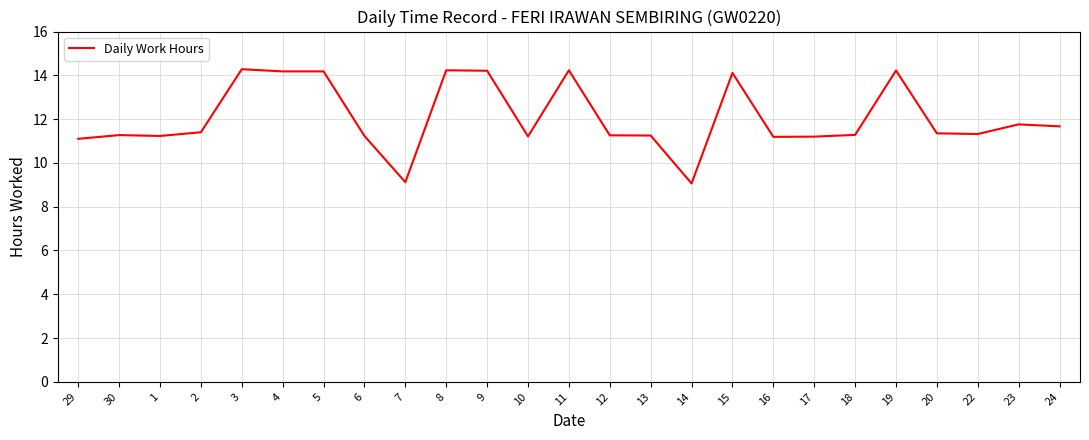

The chart shows a value of 11.3 at 30. True or false?

True